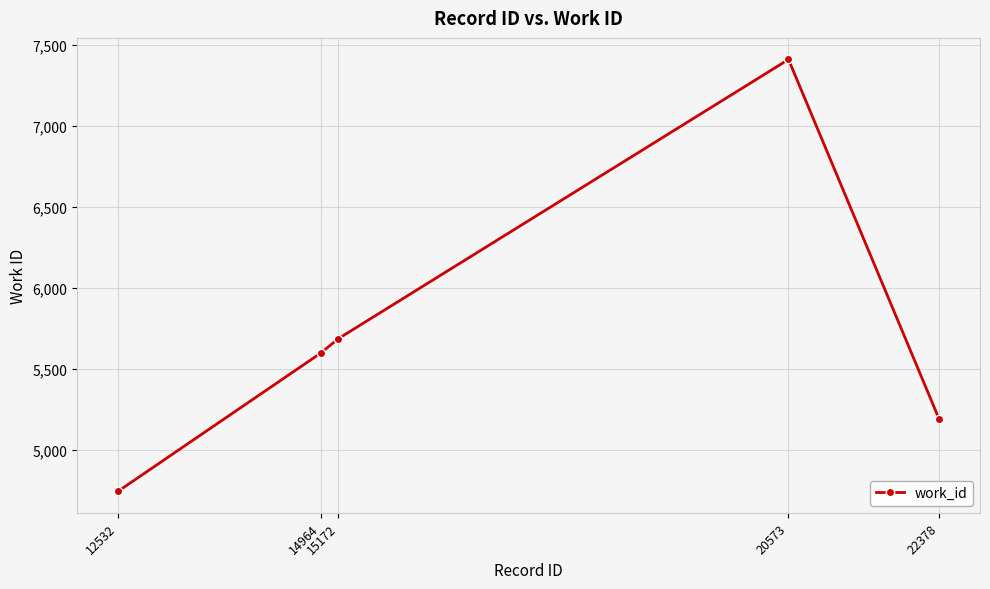

Approximately how many times larger is the value at 22378 compared to 15172?

0.9